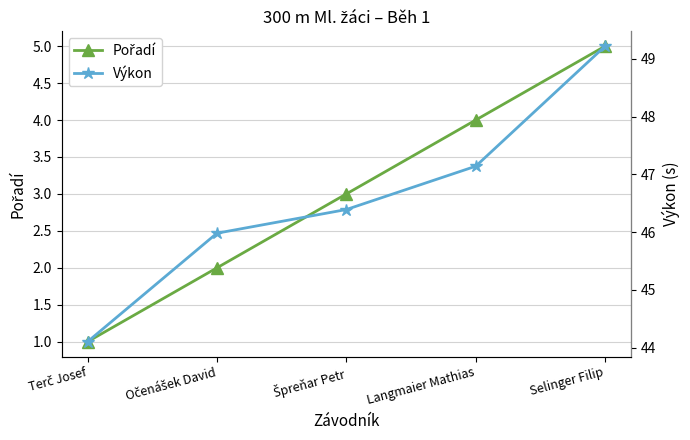

Is it true that Pořadí equals 2.0 at Očenášek David?

True